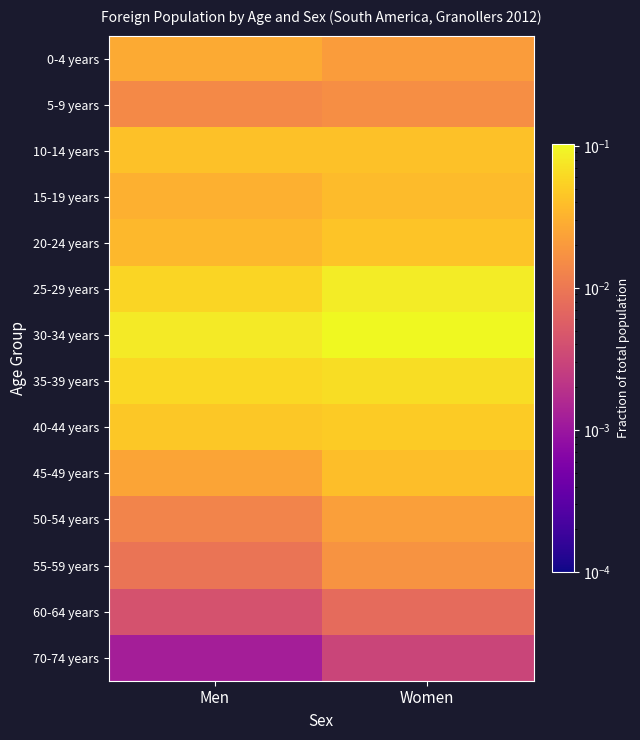

Reading right to left, transcribe all the data shown in this chart.

0-4 years: Women=0.0	Men=0.0
5-9 years: Women=0.0	Men=0.0
10-14 years: Women=0.0	Men=0.0
15-19 years: Women=0.0	Men=0.0
20-24 years: Women=0.0	Men=0.0
25-29 years: Women=0.1	Men=0.1
30-34 years: Women=0.1	Men=0.1
35-39 years: Women=0.1	Men=0.1
40-44 years: Women=0.0	Men=0.0
45-49 years: Women=0.0	Men=0.0
50-54 years: Women=0.0	Men=0.0
55-59 years: Women=0.0	Men=0.0
60-64 years: Women=0.0	Men=0.0
70-74 years: Women=0.0	Men=0.0